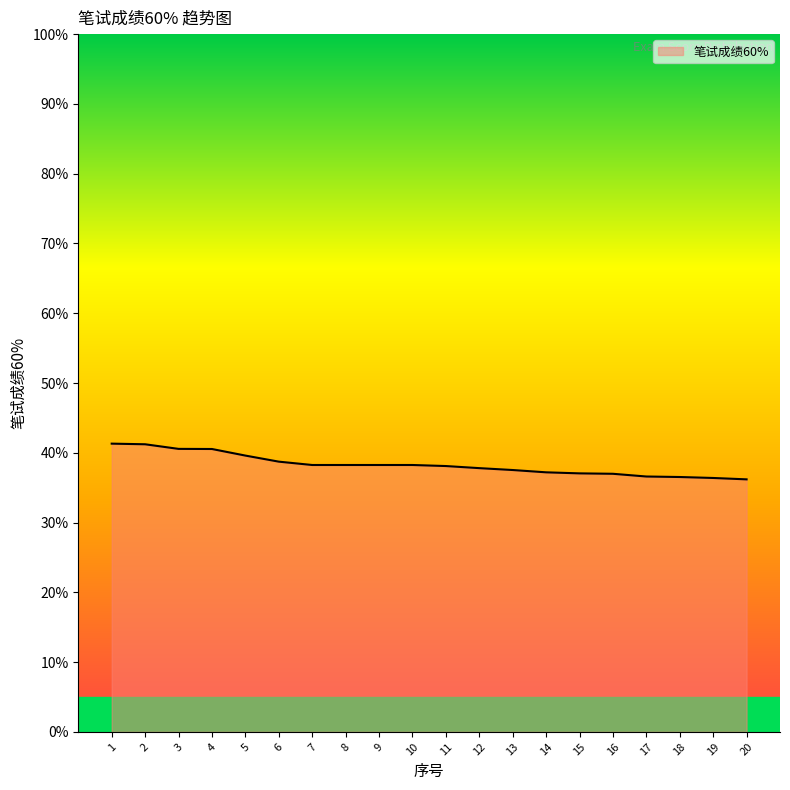

The value at 15 is 59.2. True or false?

False